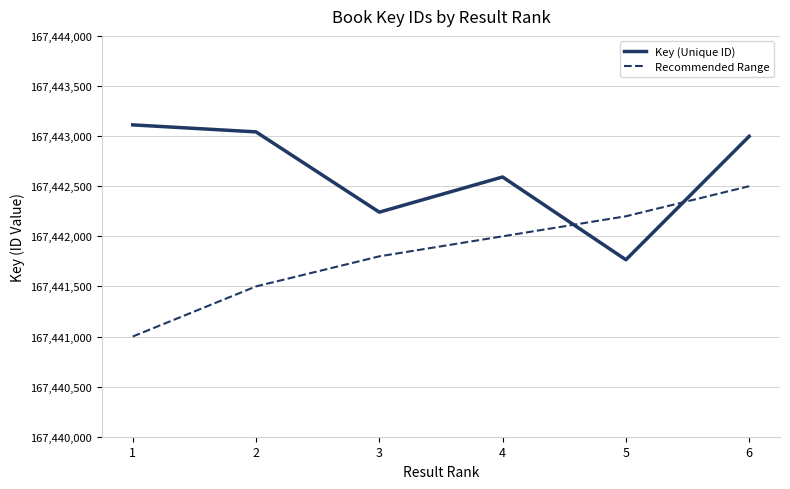

Reading left to right, list all the values displayed in this chart.

Key (Unique ID): 167443112	167443042	167442241	167442592	167441766	167442998
Recommended Range: 167441000	167441500	167441800	167442000	167442200	167442500